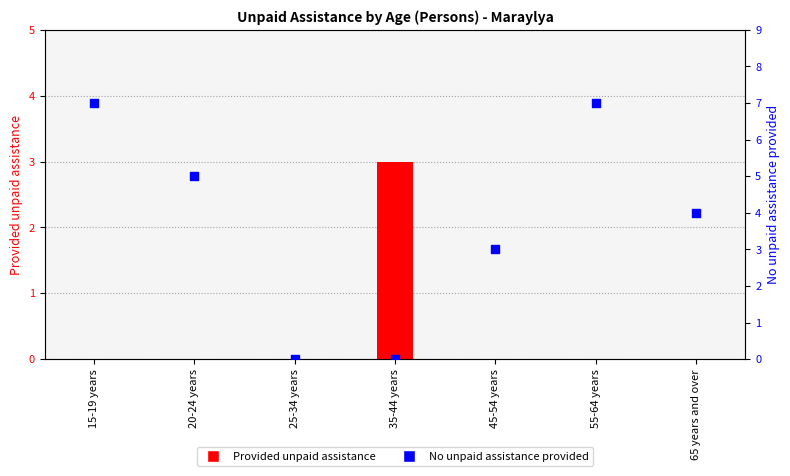

Which series reaches the minimum Y coordinate?

Provided unpaid assistance